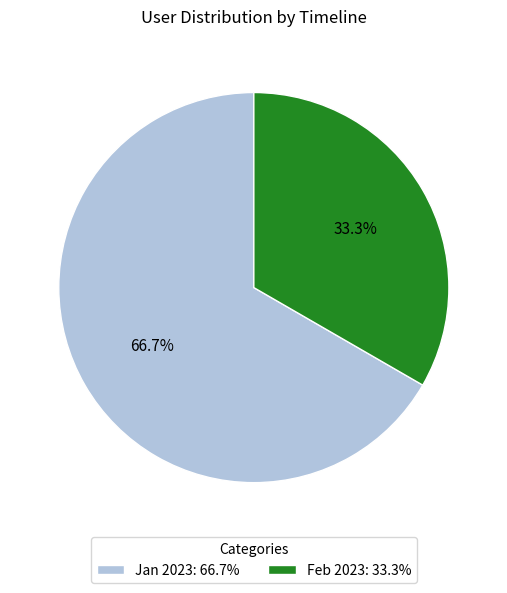

Which category accounts for the majority?

Jan 2023: 66.7%